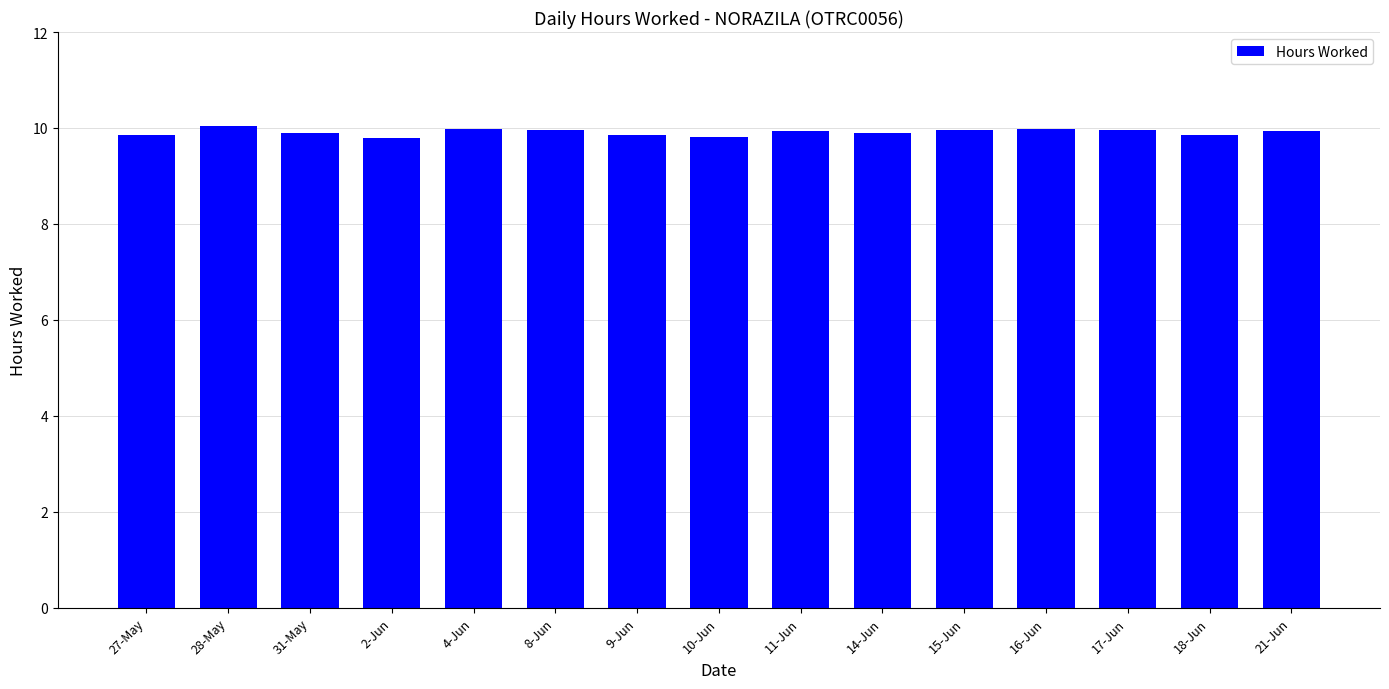

What is the value of the 8th bar from the left?

9.8